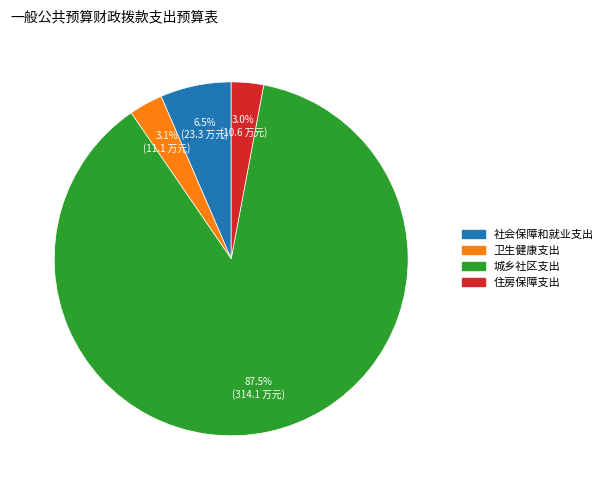

Does 住房保障支出 account for over 50% of the chart?

No